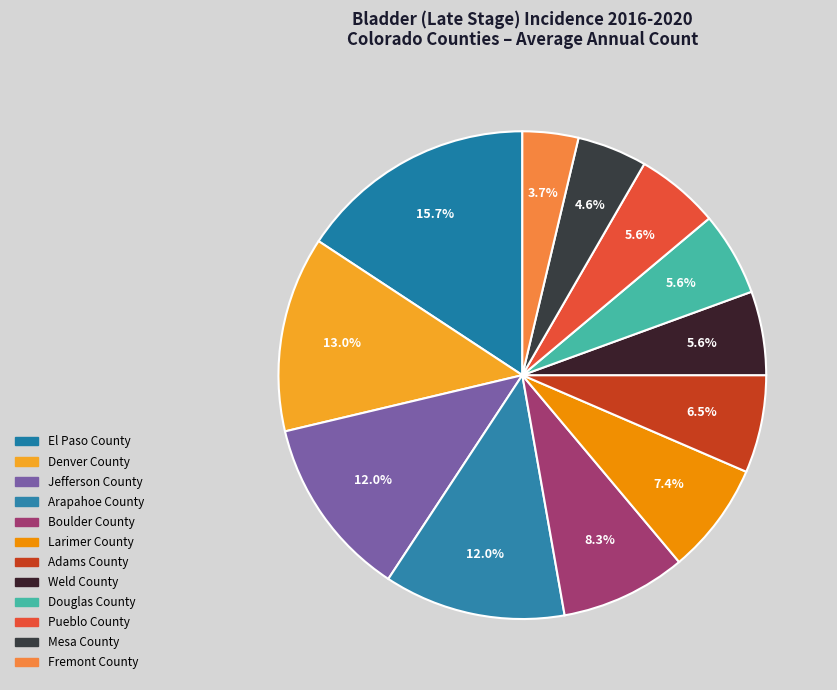

To the nearest percent, what is the difference between the largest and smallest slice percentages?

12%